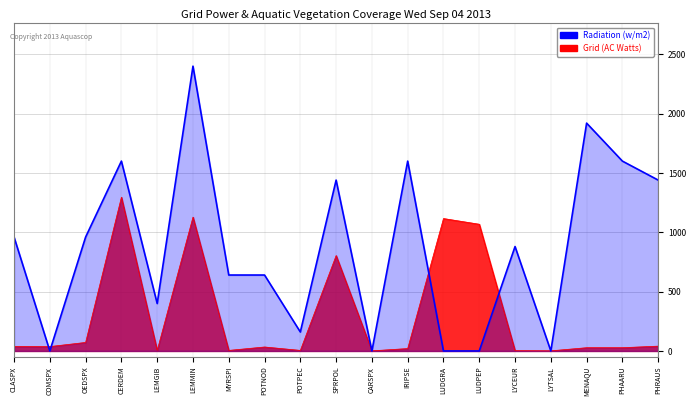

List the series in order of their overall mean, lowest first.

Radiation (w/m2), Grid (AC Watts)